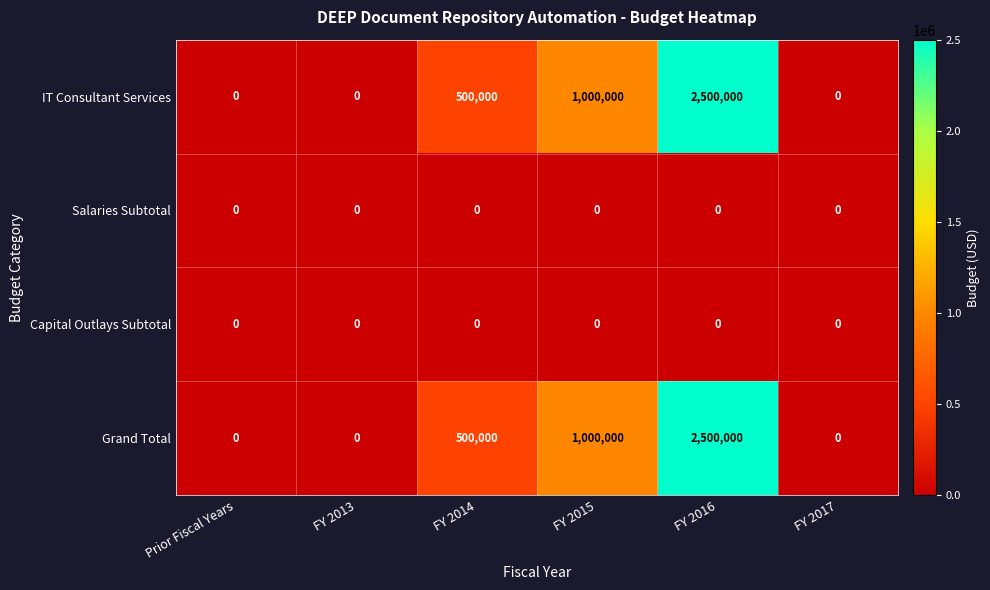

Which category has the highest value across all series?

FY 2016